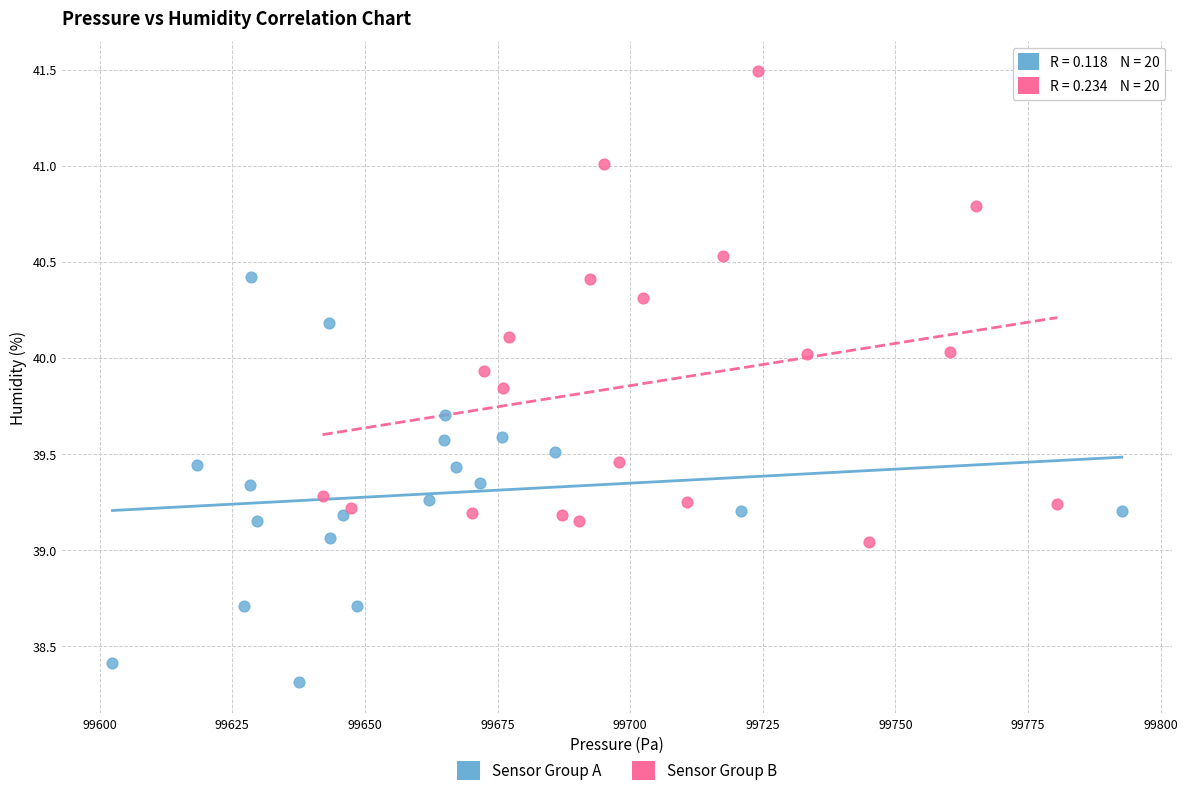

Which series has the widest spread of Y values?

Sensor Group B